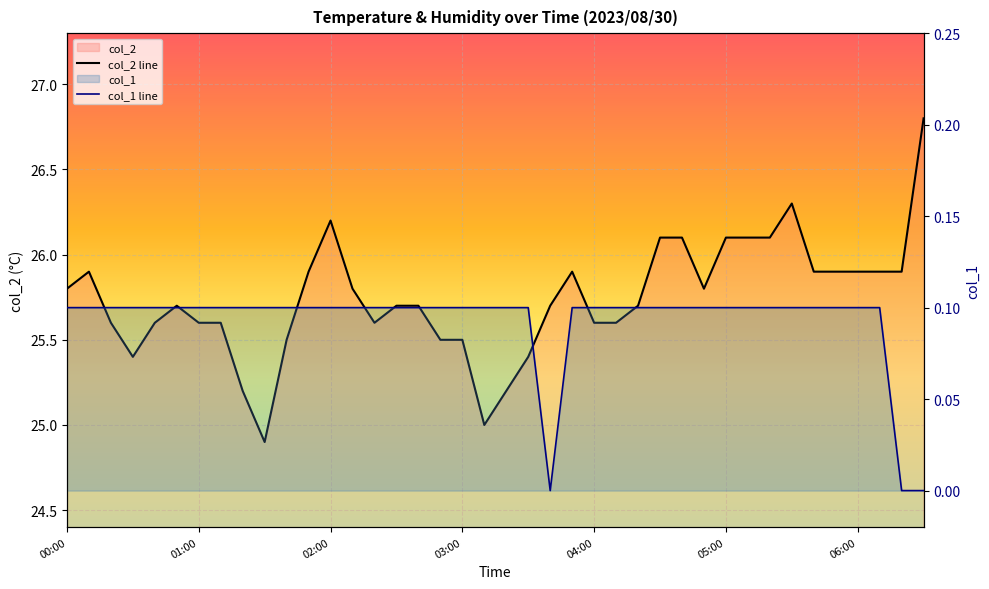

List the series in order of their peak value, highest first.

col_2 line, col_1 line